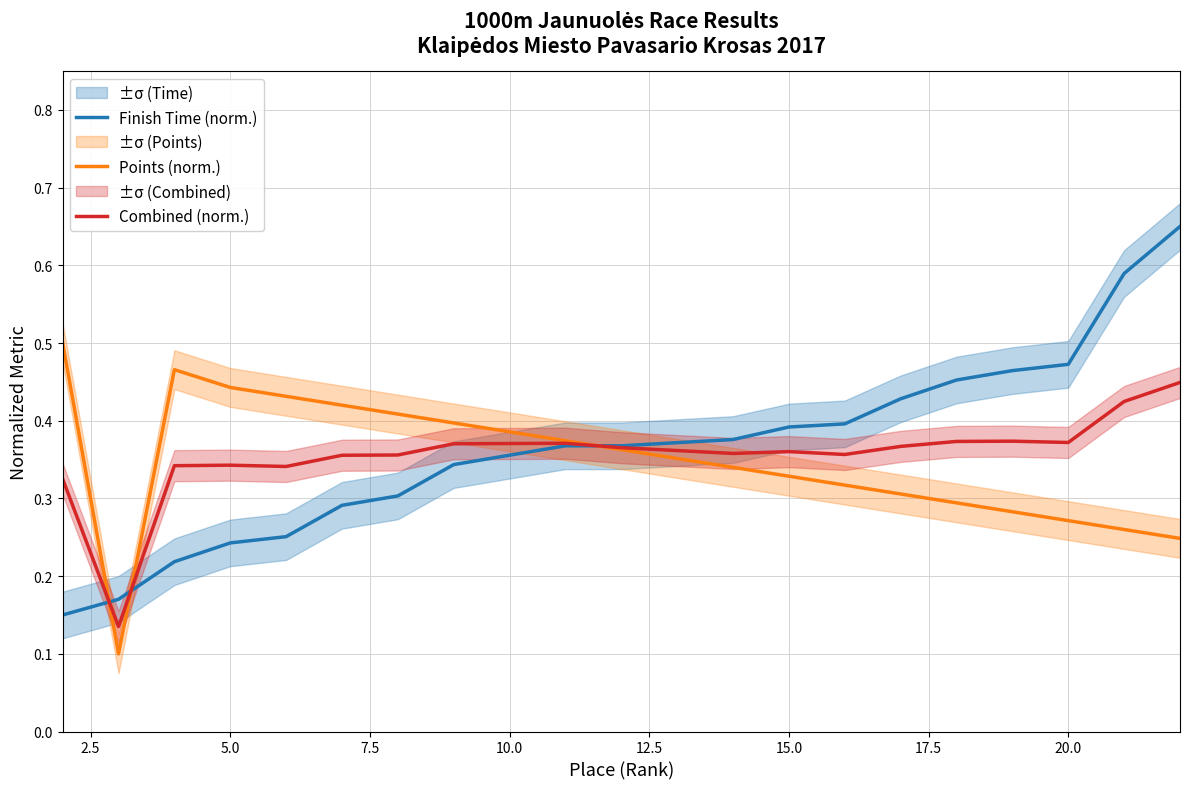

What is the sum of all Finish Time (norm.) values?

7.7